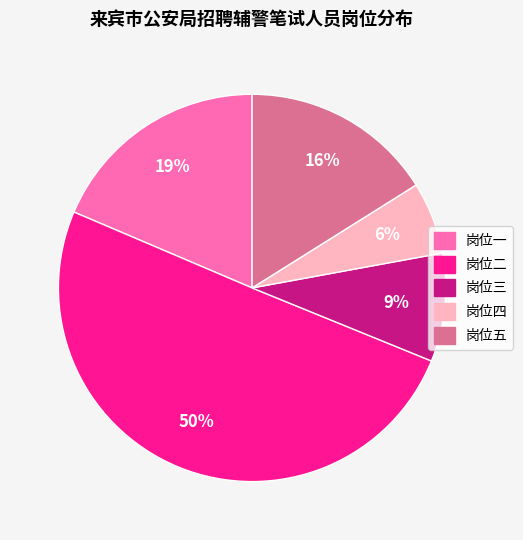

Rank the categories by value from lowest to highest.

岗位四, 岗位三, 岗位五, 岗位一, 岗位二